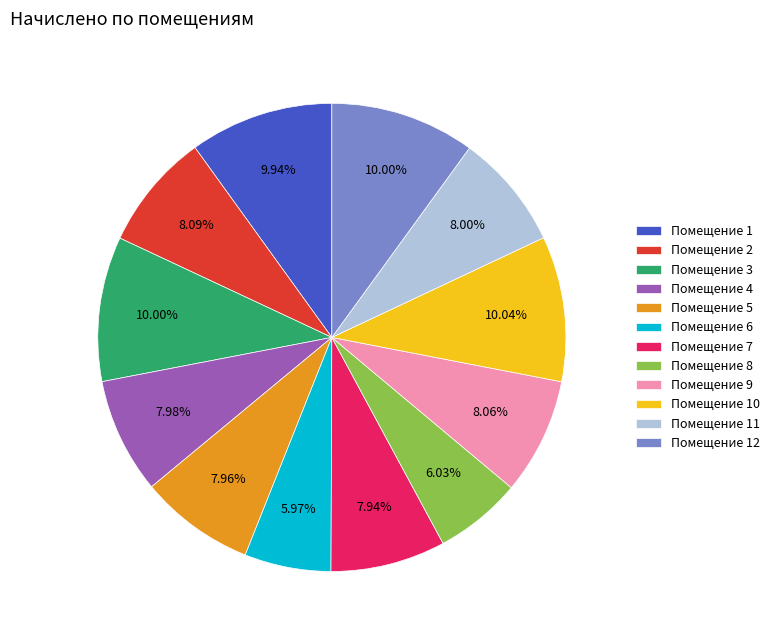

Combined, do Помещение 5 and Помещение 11 account for over 50%?

No